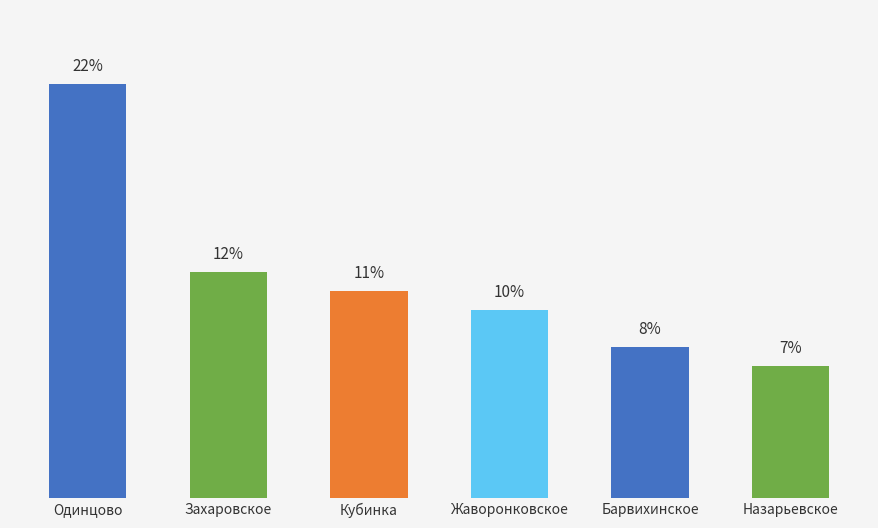

At which label does the data first exceed 11?

Одинцово